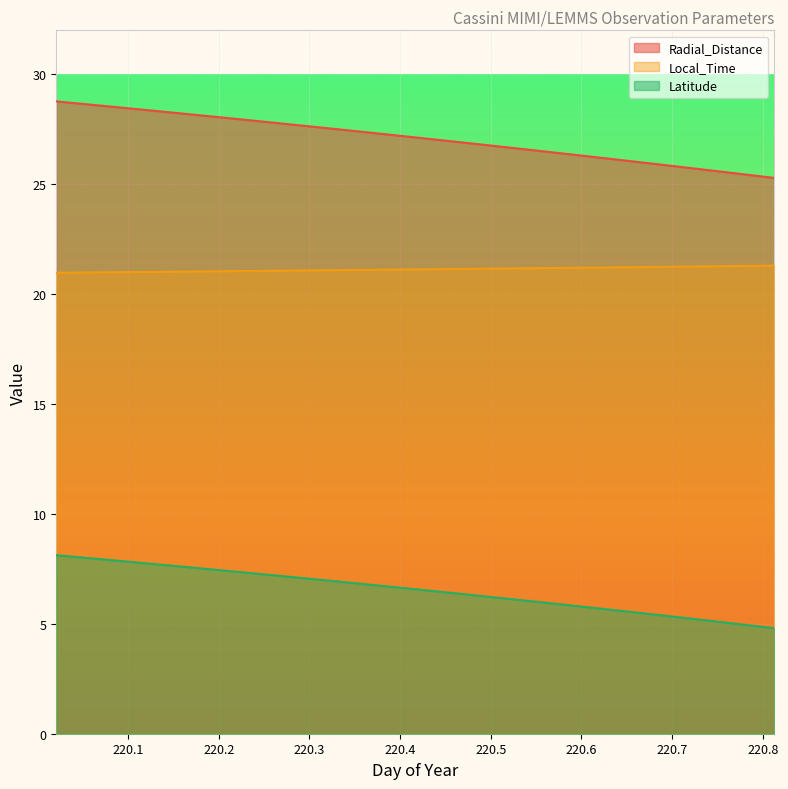

How many lines are shown in the chart?

3